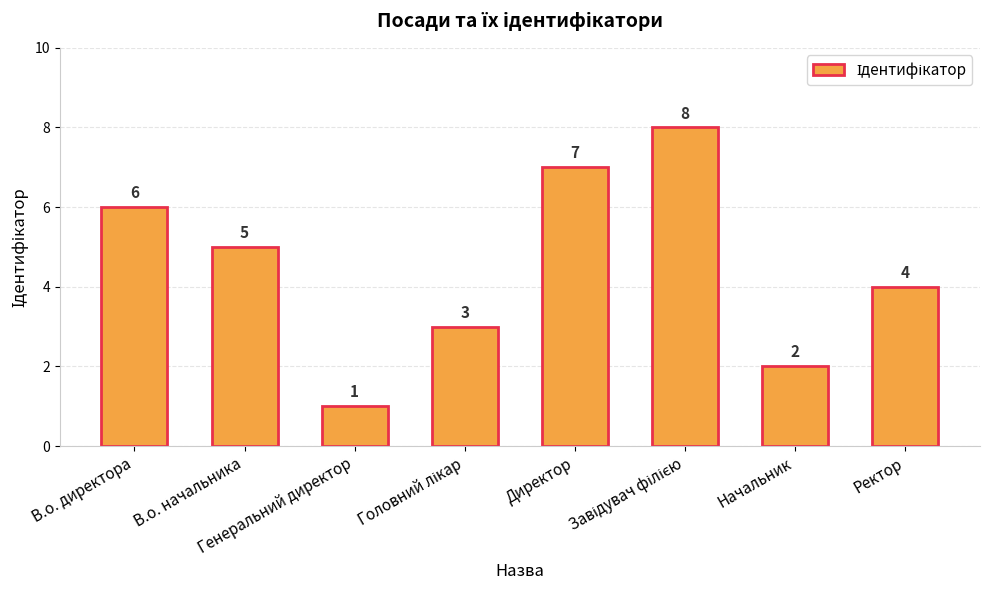

How many values are between 3 and 7?

5